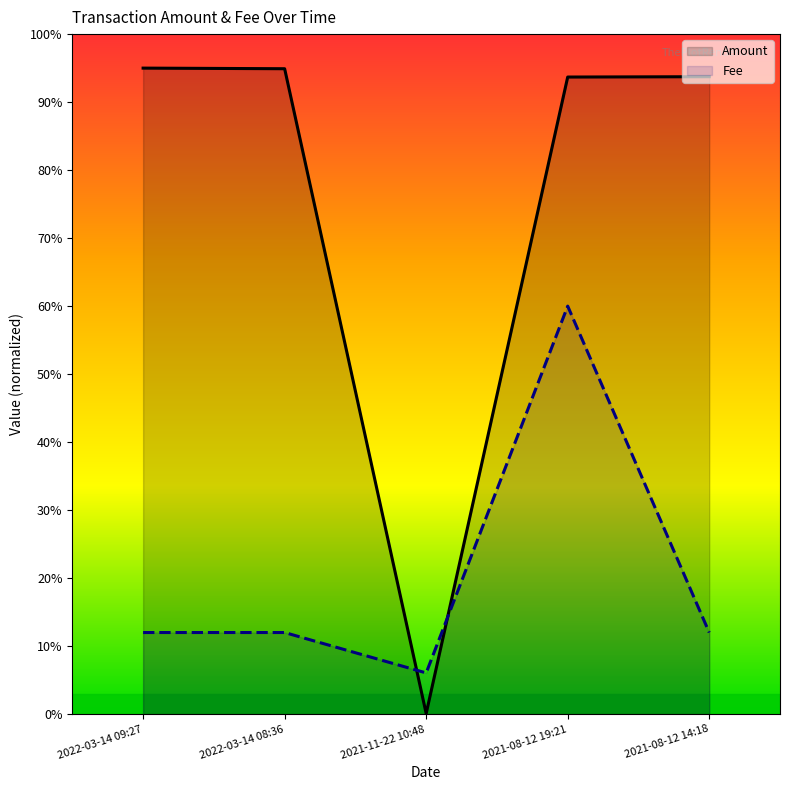

What is the difference between the highest and lowest values at 2022-03-14 09:27?

83.0